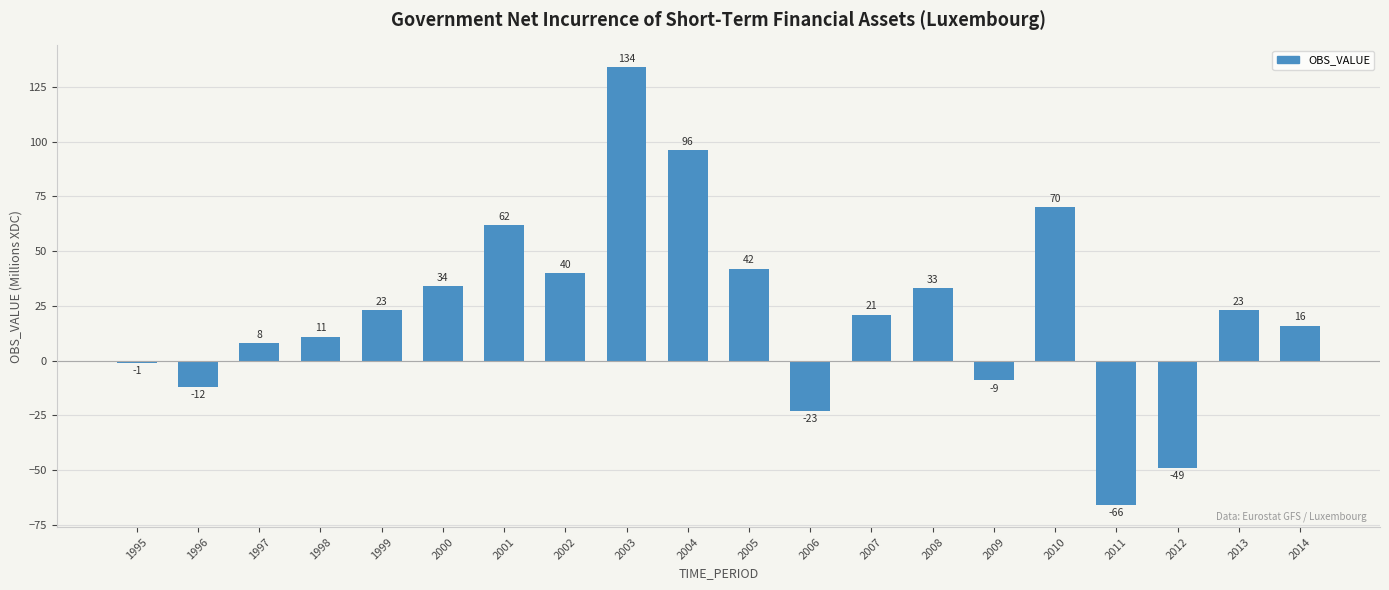

Reading left to right, transcribe all the data shown in this chart.

-1	-12	8	11	23	34	62	40	134	96	42	-23	21	33	-9	70	-66	-49	23	16